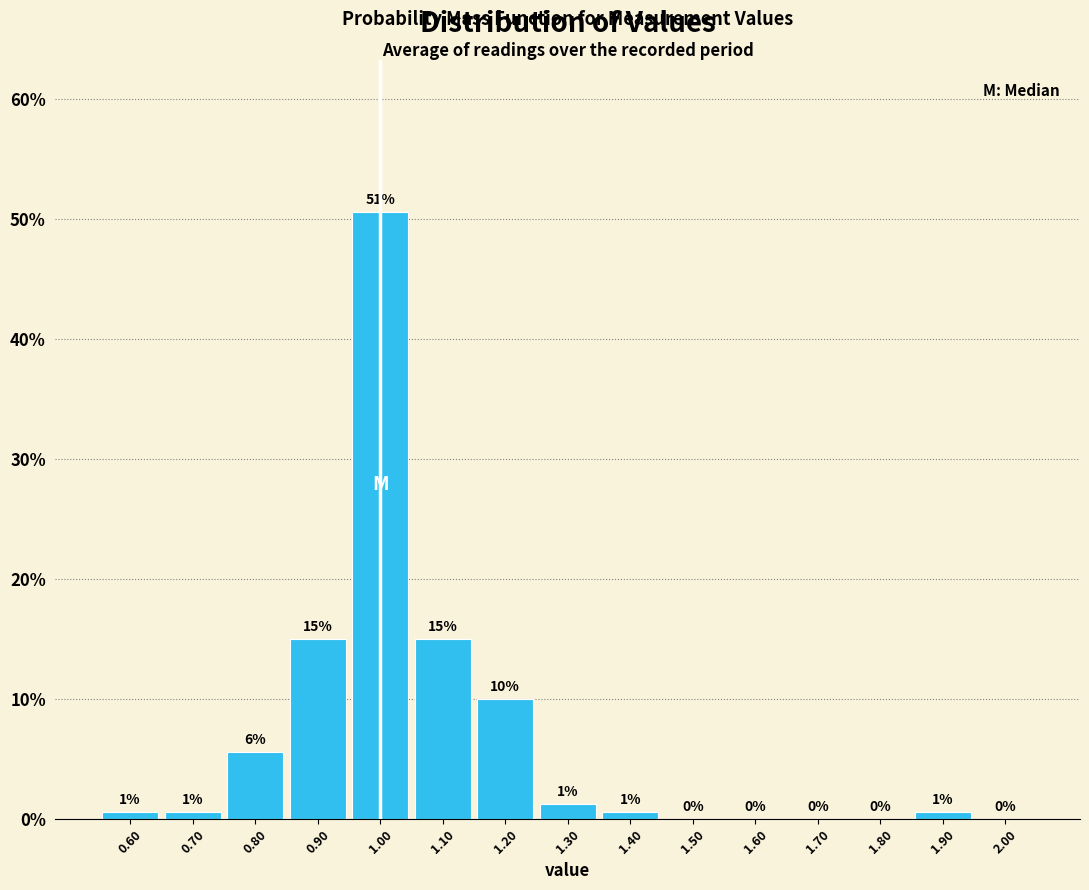

Which range on the x-axis has the tallest bar?

0.95 to 1.05